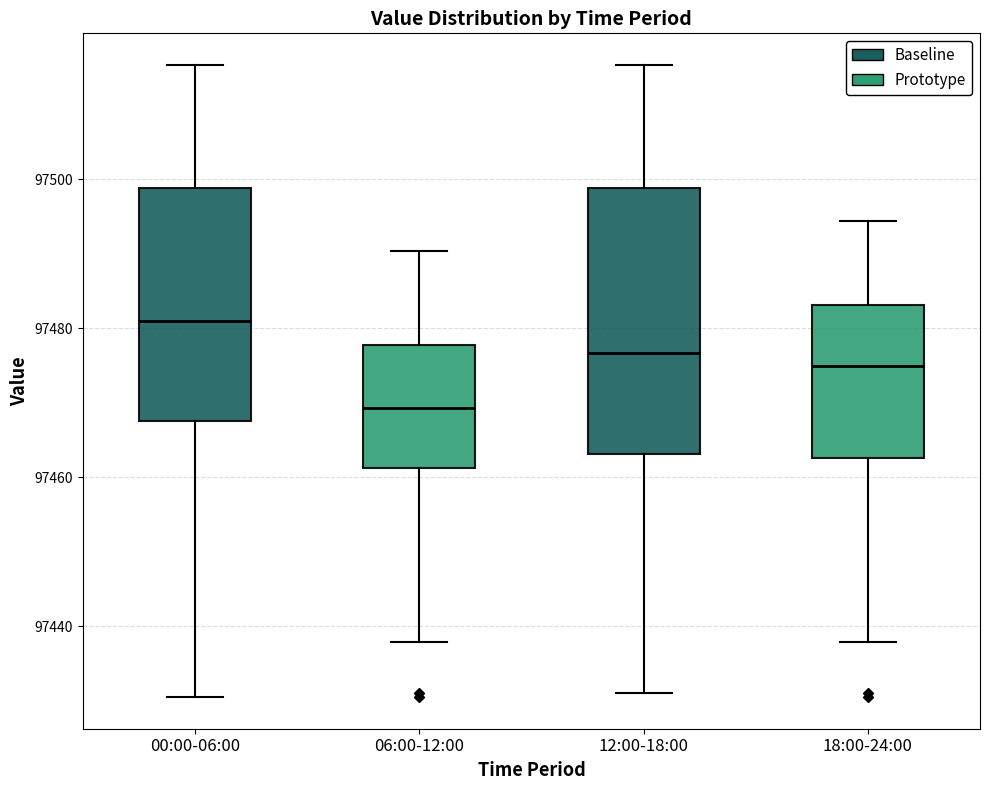

Which box has the lowest median line?

06:00-12:00